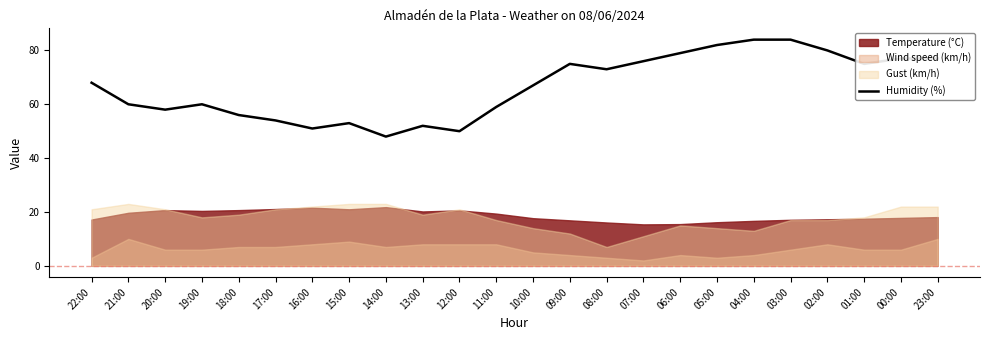

Read the value at 06:00.

79